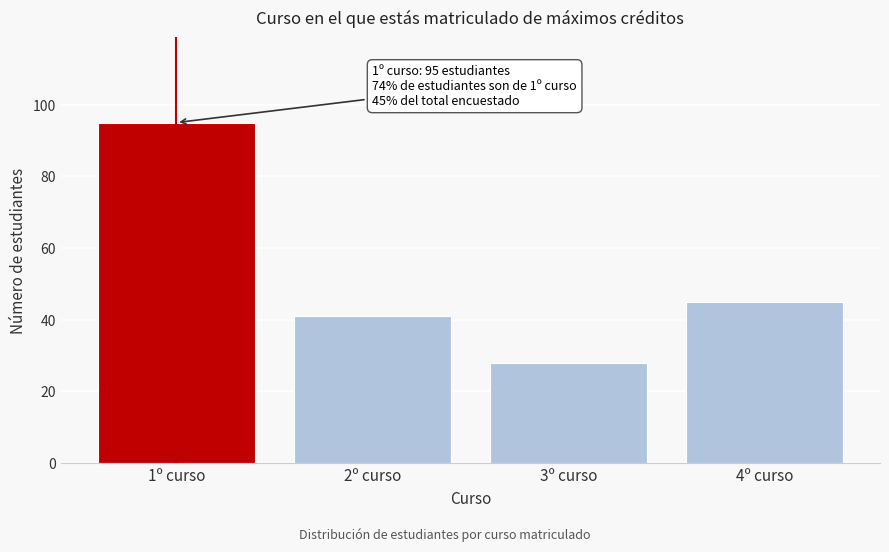

Reading left to right, list all the values displayed in this chart.

1º curso=95	2º curso=41	3º curso=28	4º curso=45